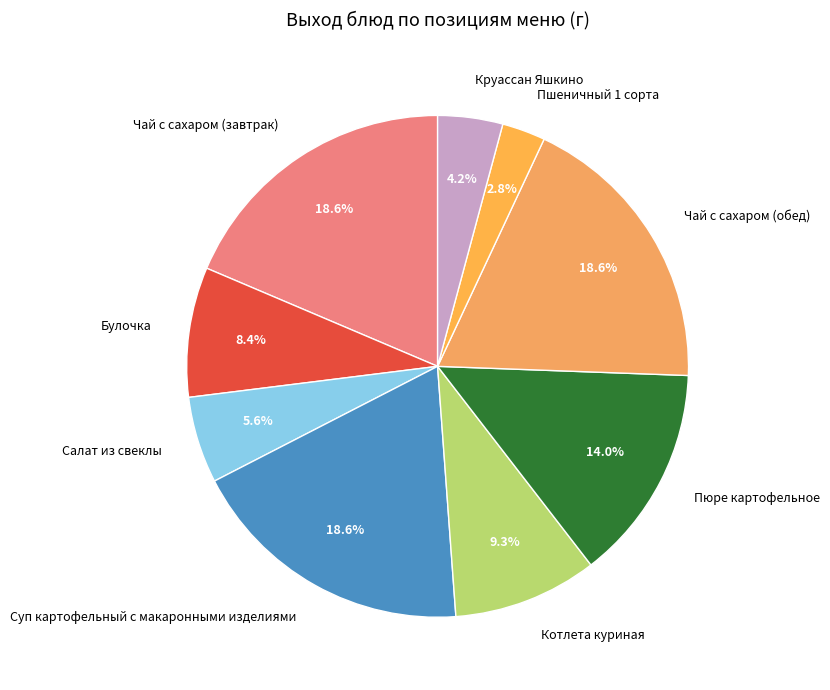

Does Суп картофельный с макаронными изделиями account for over 50% of the chart?

No